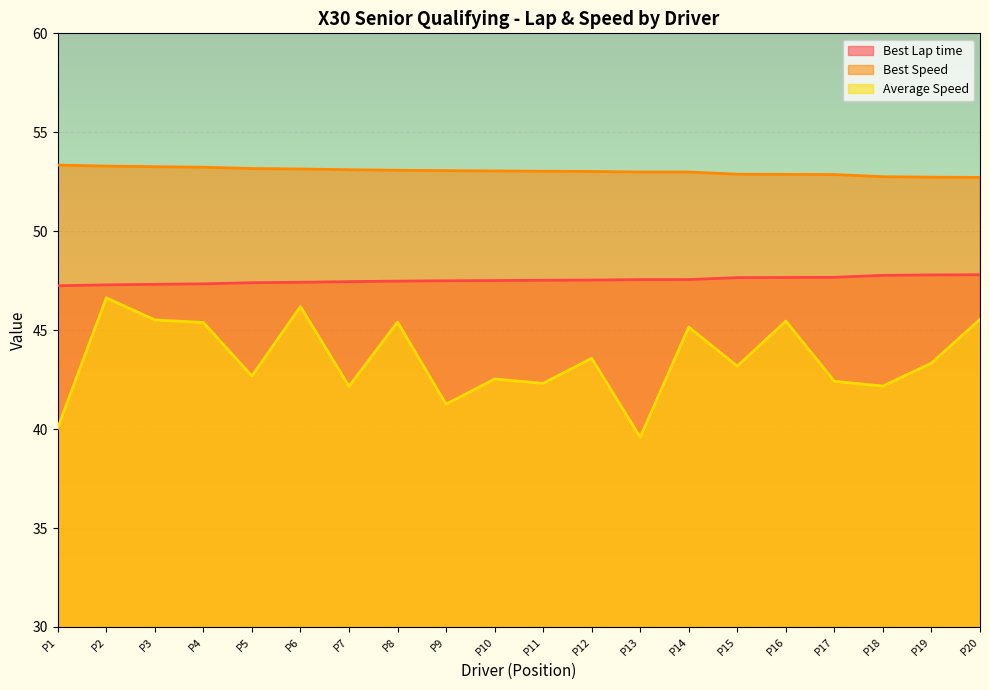

How many values in the Average Speed series are below 43?

9